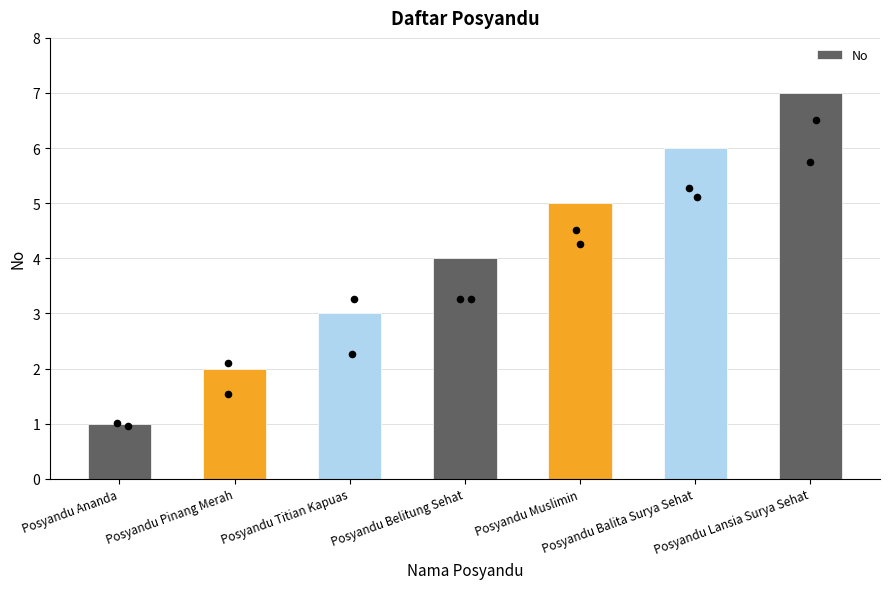

Between Posyandu Balita Surya Sehat and Posyandu Lansia Surya Sehat, which is larger?

Posyandu Lansia Surya Sehat